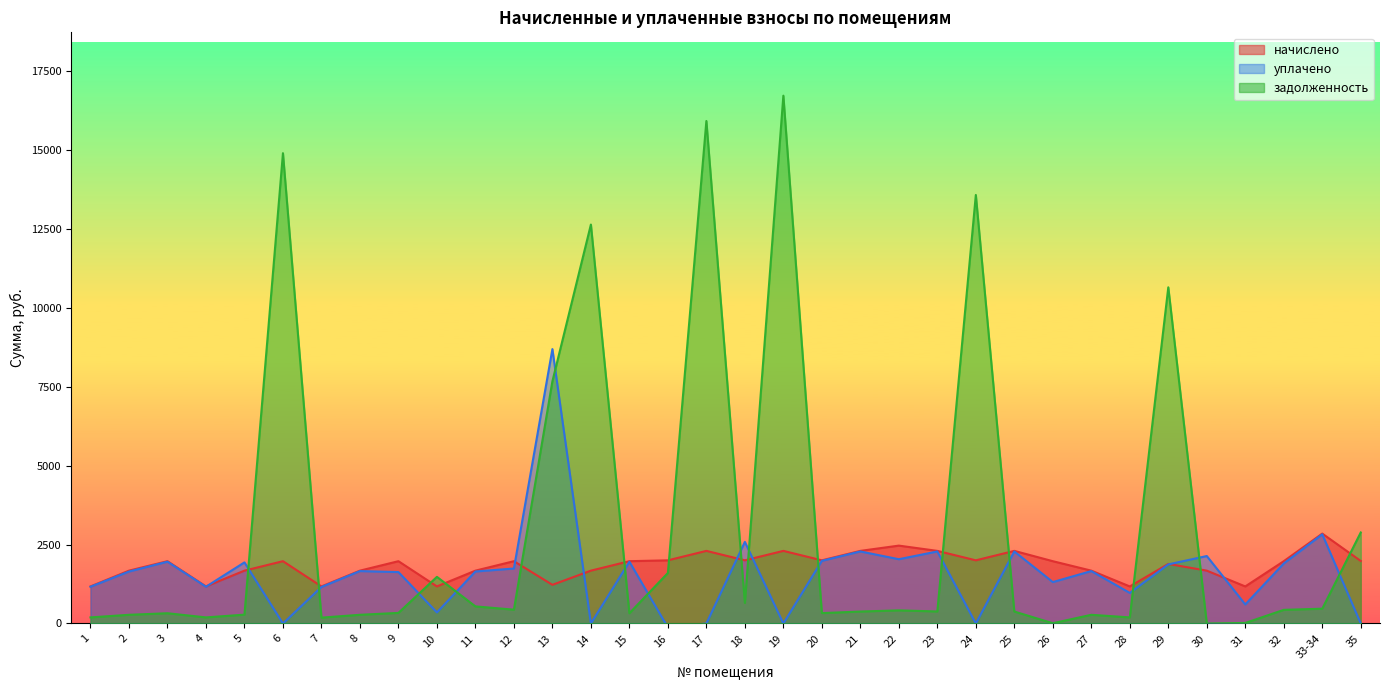

Reading left to right, what are all the values shown in this chart?

начислено: 1=1173.7	2=1673.8	3=1973.2	4=1173.7	5=1673.8	6=1973.2	7=1173.7	8=1673.8	9=1973.2	10=1173.7	11=1673.8	12=1973.2	13=1224.7	14=1673.8	15=1973.2	16=2000.4	17=2299.7	18=2000.4	19=2299.7	20=2000.4	21=2299.7	22=2466.5	23=2299.7	24=2000.4	25=2299.7	26=1973.2	27=1673.8	28=1173.7	29=1886.4	30=1673.8	31=1173.7	32=1973.2	33-34=2847.5	35=1979.9
уплачено: 1=1164.4	2=1646.0	3=1957.5	4=1164.4	5=1935.5	6=0.0	7=1156.6	8=1660.5	9=1628.6	10=350.1	11=1647.2	12=1741.6	13=8689.7	14=0.0	15=1957.5	16=-126.2	17=0.0	18=2584.3	19=0.0	20=1984.5	21=2281.5	22=2035.8	23=2281.5	24=0.0	25=2281.5	26=1311.6	27=1660.5	28=968.8	29=1871.4	30=2136.9	31=603.7	32=1900.7	33-34=2824.9	35=0.0
задолженность: 1=193.4	2=275.5	3=324.8	4=193.2	5=279.8	6=14894.4	7=185.8	8=275.7	9=335.5	10=1477.4	11=541.8	12=438.1	13=7669.1	14=12634.6	15=324.8	16=1599.4	17=15913.7	18=651.0	19=16715.4	20=329.3	21=378.6	22=416.2	23=381.0	24=13571.0	25=378.6	26=8.5	27=275.5	28=193.2	29=10646.4	30=0.0	31=16.8	32=432.3	33-34=468.9	35=2882.4